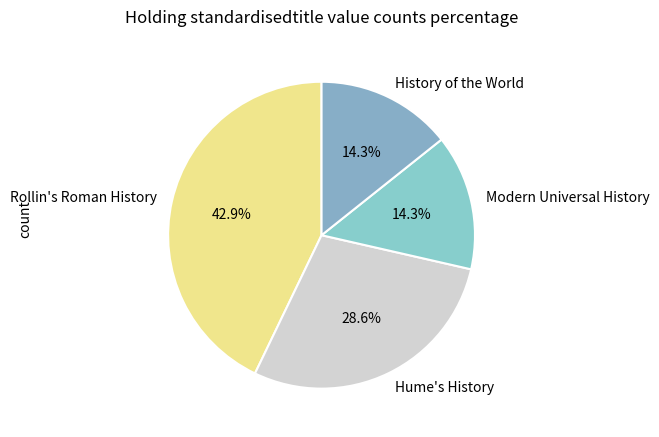

To the nearest percent, what portion does Rollin's Roman History represent?

43%